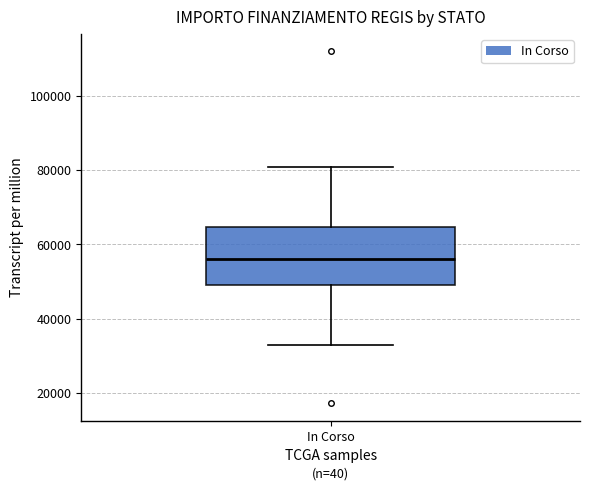

Transcribe this box plot: give where the median line is, the range the box spans, and where the two whiskers end, as read against the y-axis. The values are not printed on the chart, so give them approximately, as read against the axis.

median 56000, box 50000 to 64000, whiskers 32000 to 80000